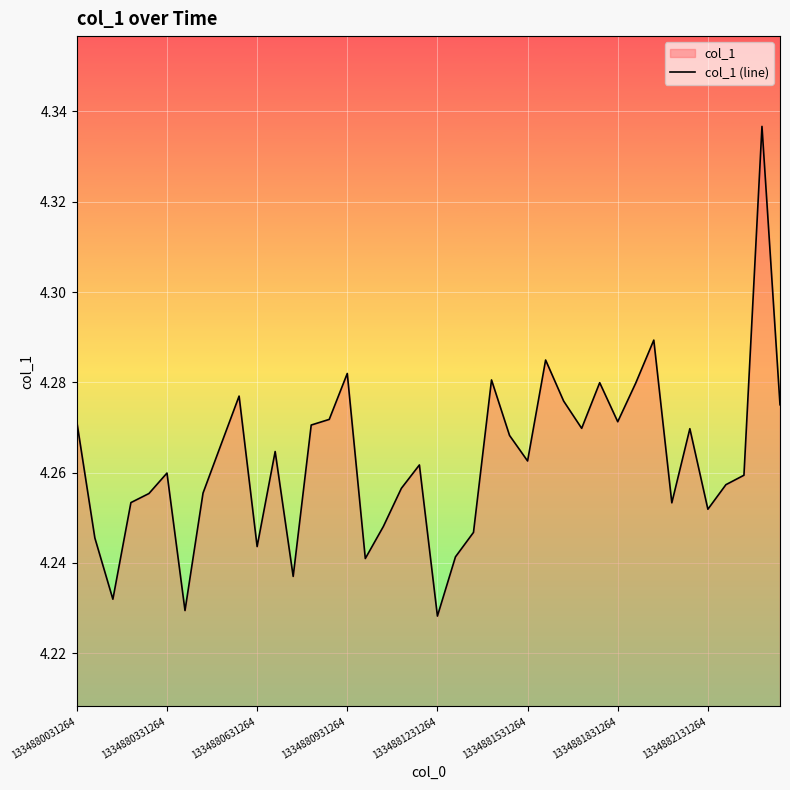

Is it true that the value at 1334881831264 is 1.8?

False